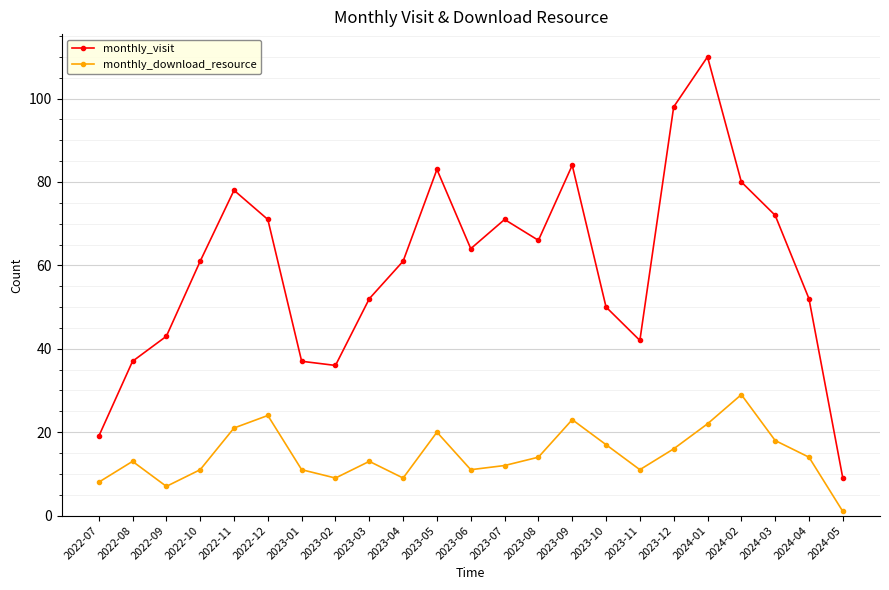

Read the monthly_download_resource value at 2023-10.

17